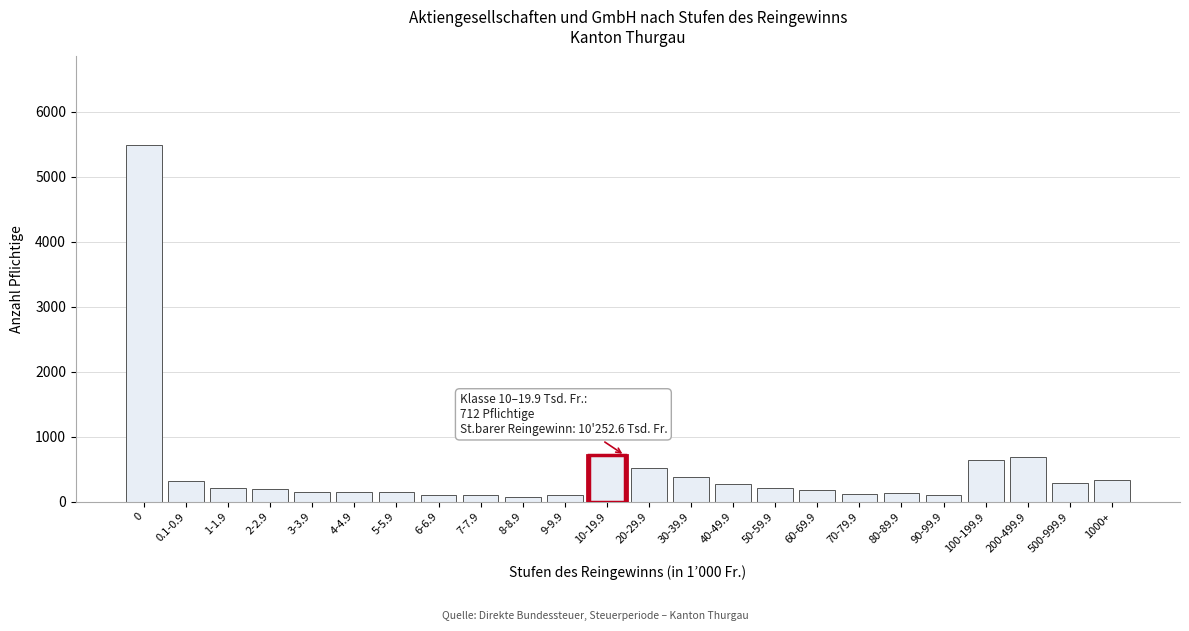

What is the sum of the values at 0.1-0.9 and 0?

5797